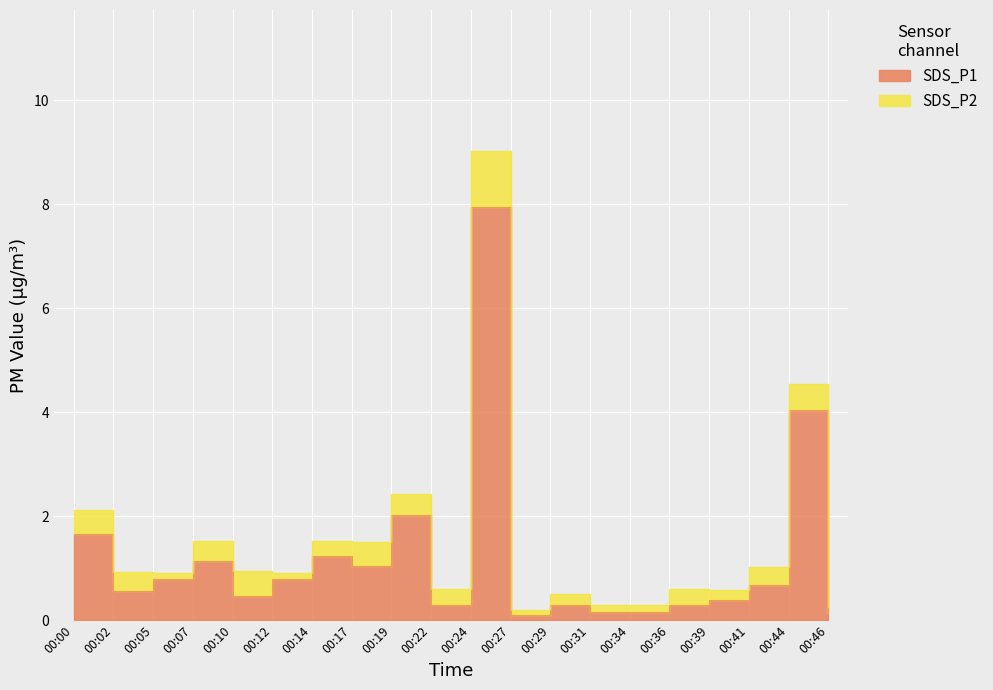

How many points are lower than both their immediate neighbors (excluding endpoints)?

5